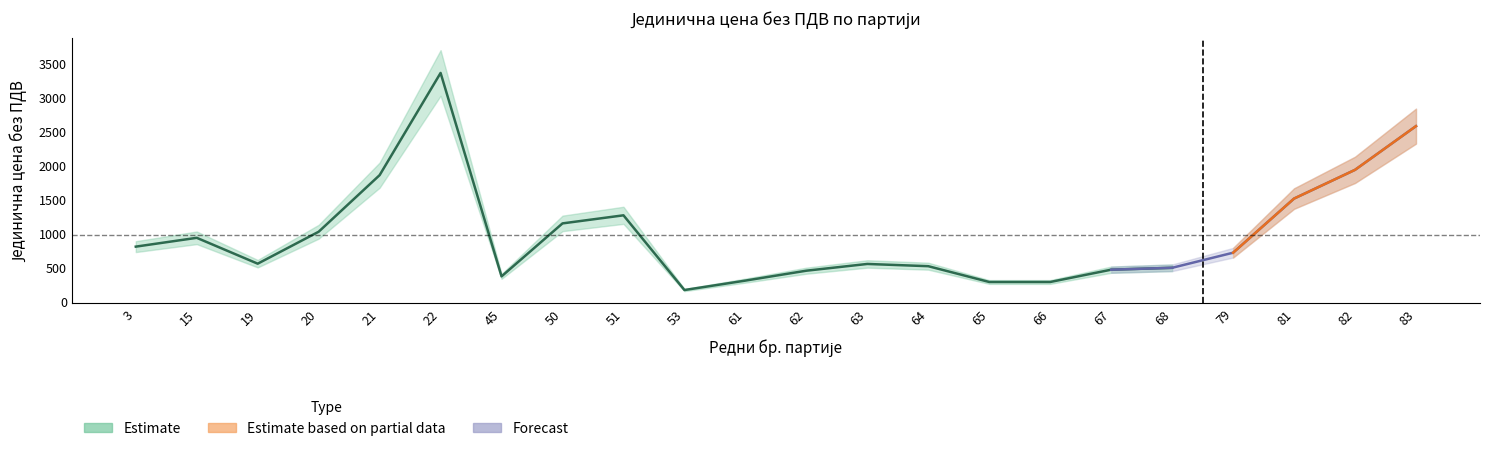

What is the total value across all series at 67?

462.1